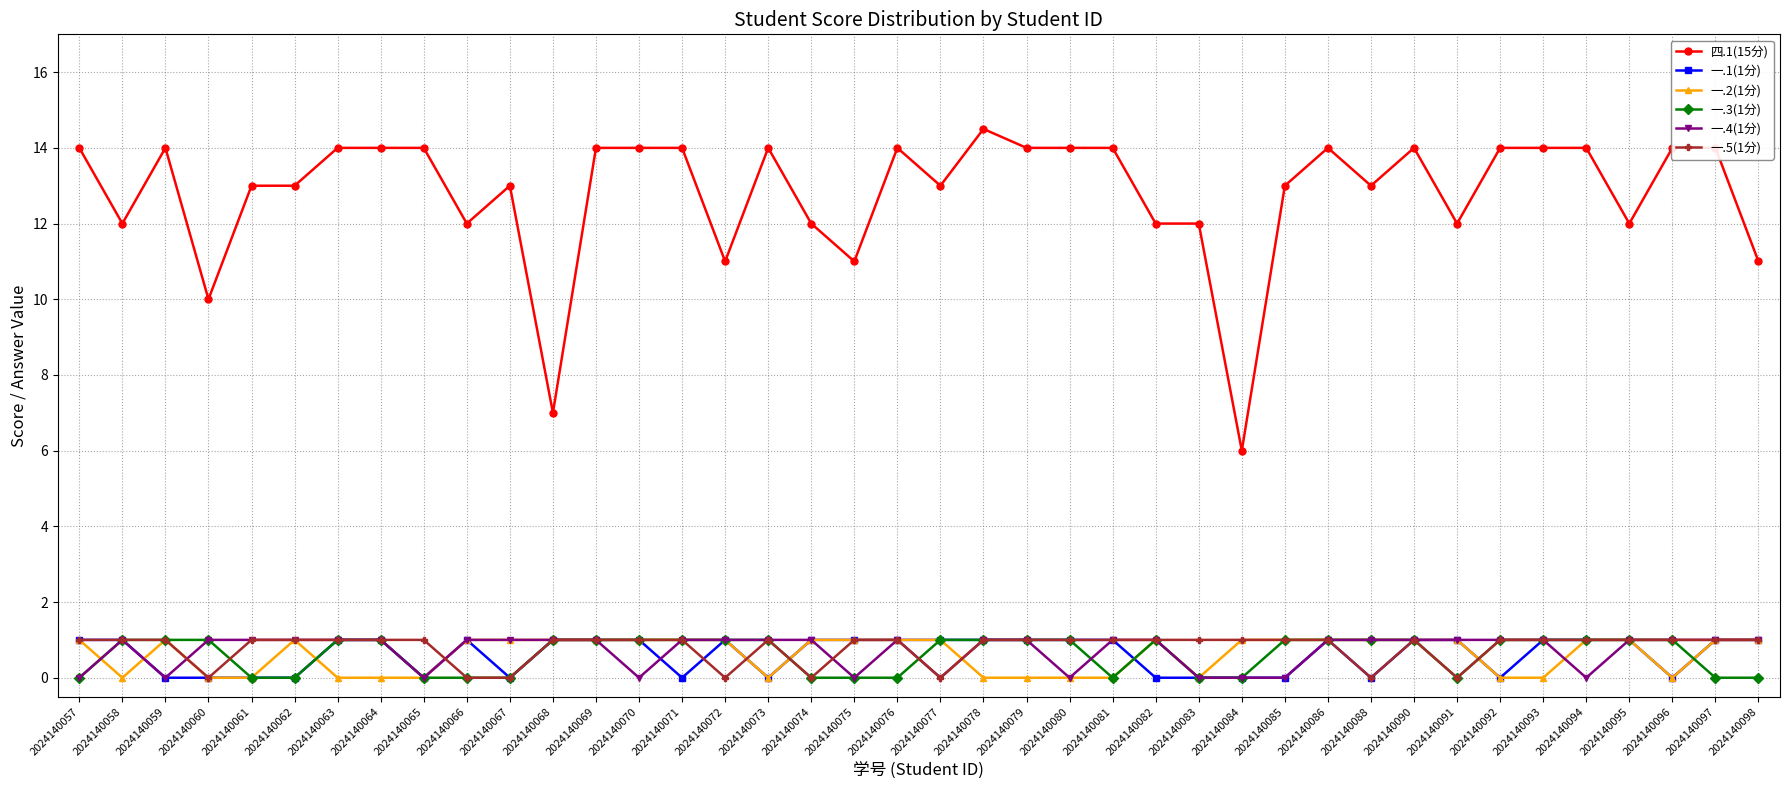

What is the maximum value shown in the chart?

14.5